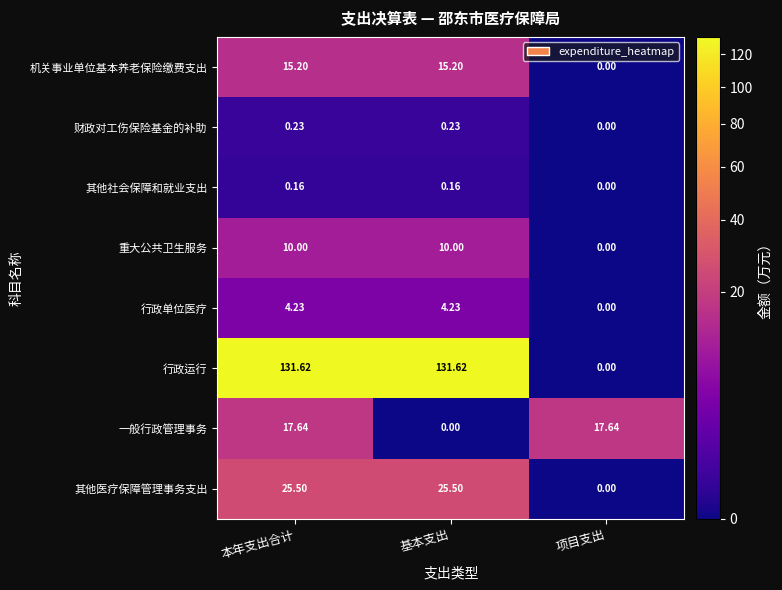

Where does the 一般行政管理事务 series first go above 17?

本年支出合计